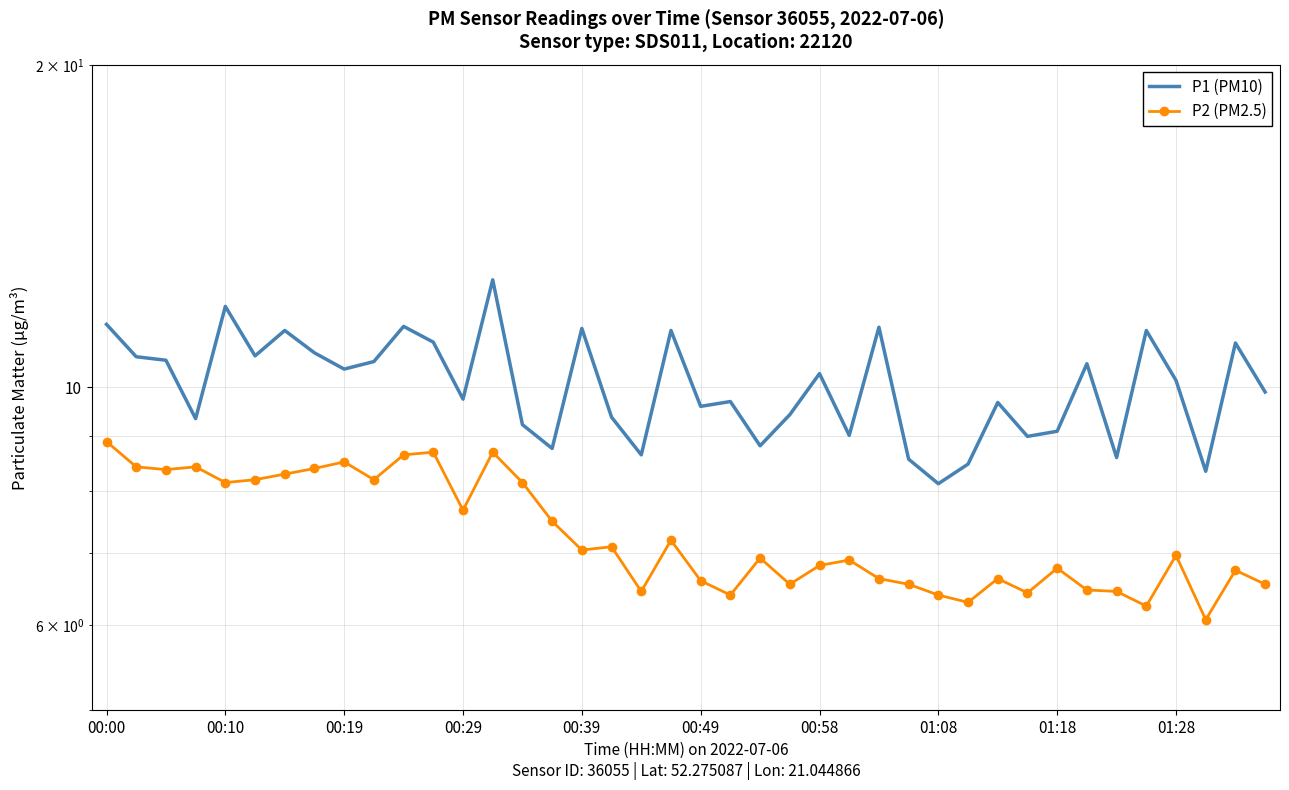

Reading left to right, what are all the values shown in this chart?

P1 (PM10): 11.4	10.7	10.6	9.3	11.9	10.7	11.3	10.8	10.4	10.6	11.4	11.0	9.8	12.6	9.2	8.8	11.3	9.4	8.7	11.3	9.6	9.7	8.8	9.4	10.3	9.0	11.4	8.6	8.1	8.5	9.7	9.0	9.1	10.5	8.6	11.3	10.2	8.3	11.0	9.9
P2 (PM2.5): 8.9	8.4	8.4	8.4	8.2	8.2	8.3	8.4	8.5	8.2	8.7	8.7	7.7	8.7	8.2	7.5	7.0	7.1	6.5	7.2	6.6	6.4	6.9	6.5	6.8	6.9	6.6	6.5	6.4	6.3	6.6	6.4	6.8	6.5	6.5	6.2	7.0	6.1	6.8	6.5